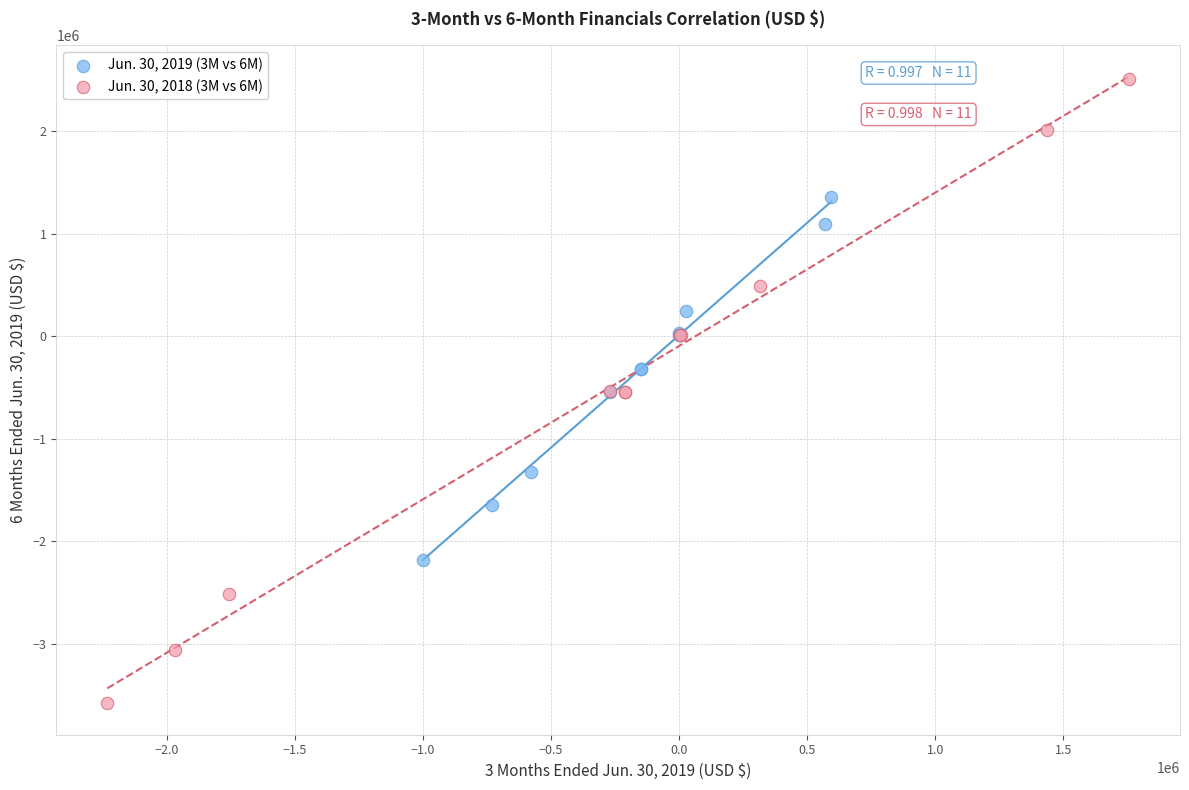

Which series contains the lowest Y value?

Jun. 30, 2018 (3M vs 6M)